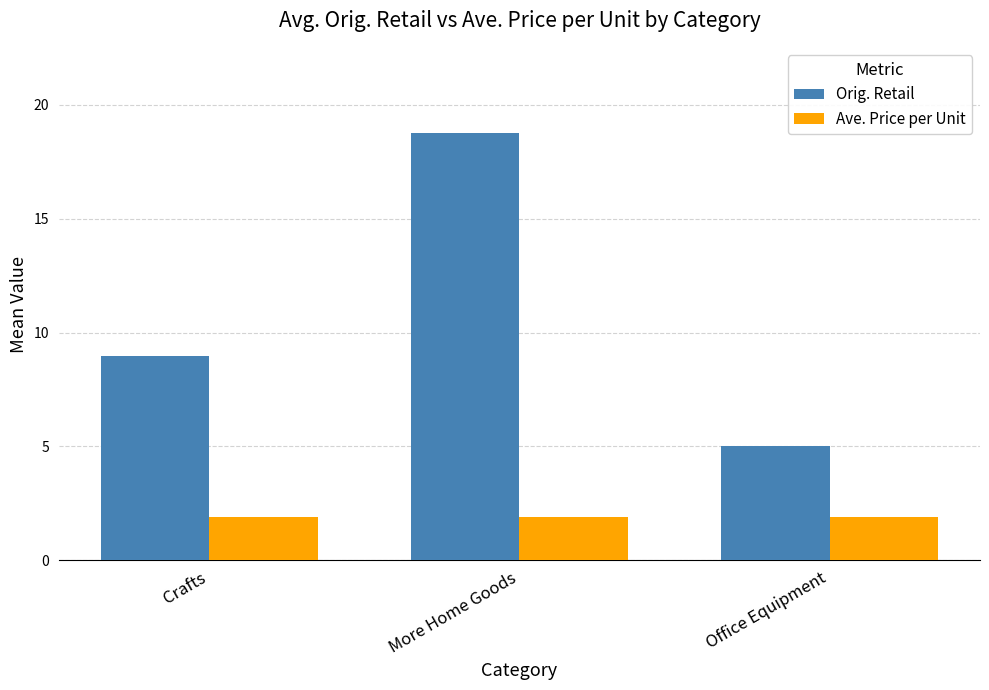

What is the spread (max minus min) of values at Crafts?

7.1